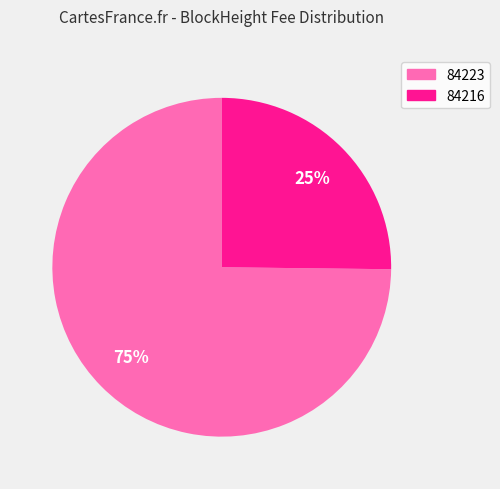

Is the sum of 84216 and 84223 greater than half?

Yes